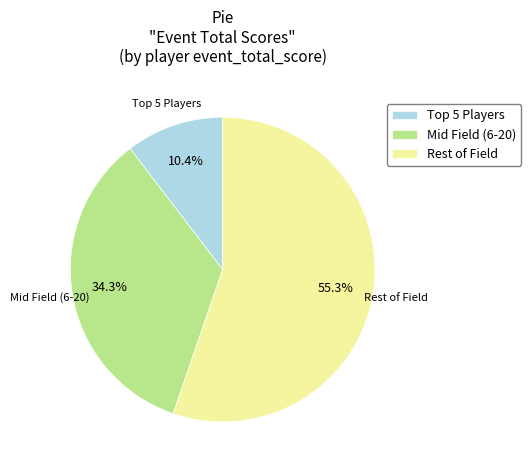

What is the ratio of the value at Mid Field (6-20) to the value at Rest of Field?

0.6